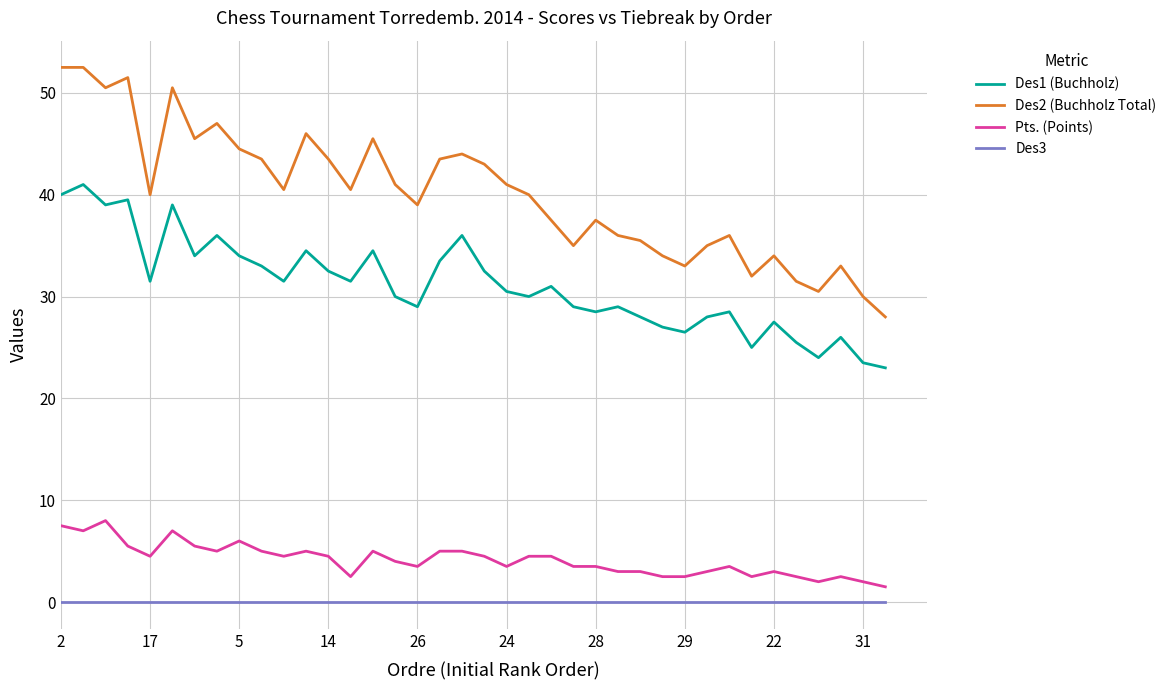

True or false: Des3 and Des1 (Buchholz) intersect in this chart.

False